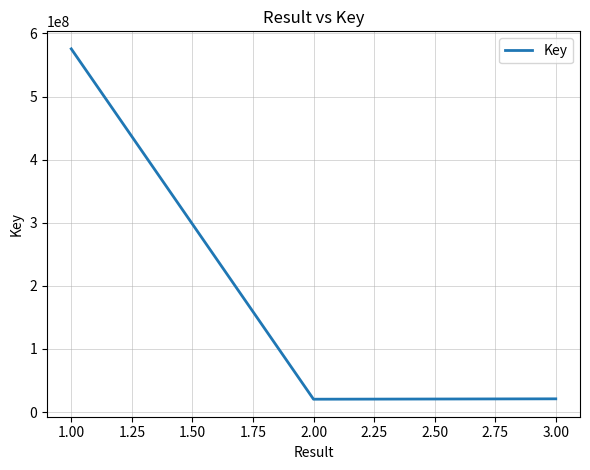

What is the difference between the maximum and minimum values?

555266065